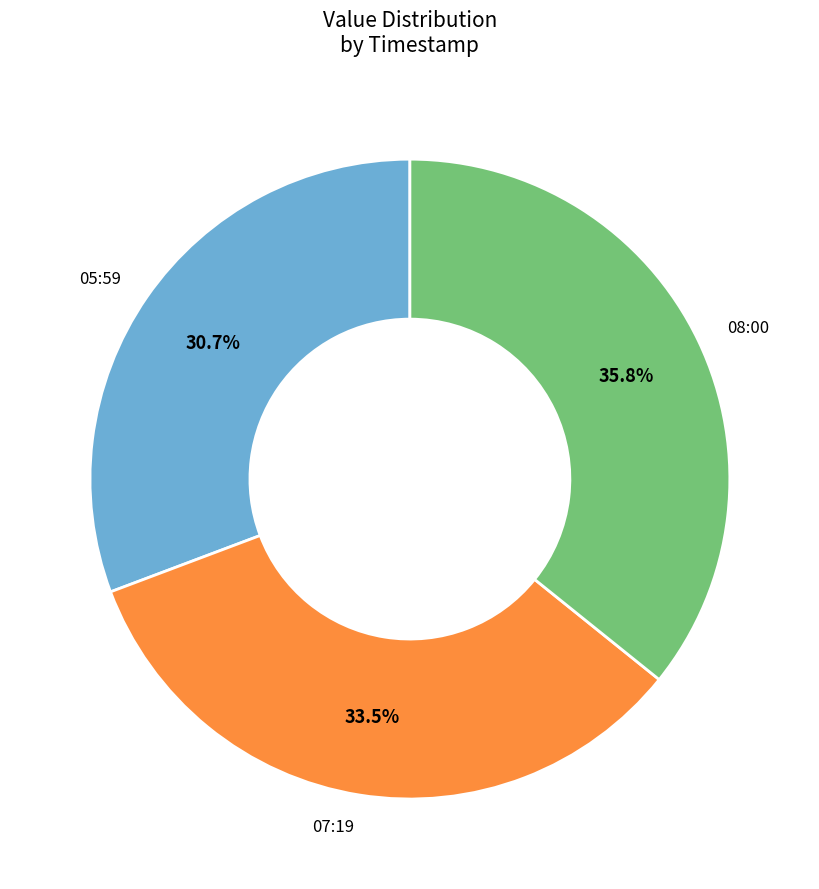

Rank the categories by value from lowest to highest.

05:59, 07:19, 08:00